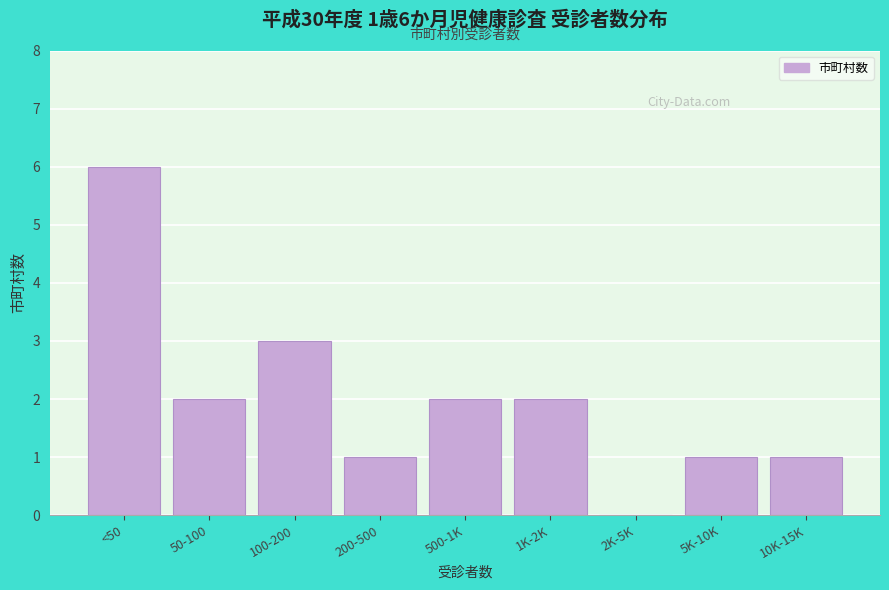

Reading left to right, what are all the values shown in this chart?

<50=6	50-100=2	100-200=3	200-500=1	500-1K=2	1K-2K=2	2K-5K=0	5K-10K=1	10K-15K=1